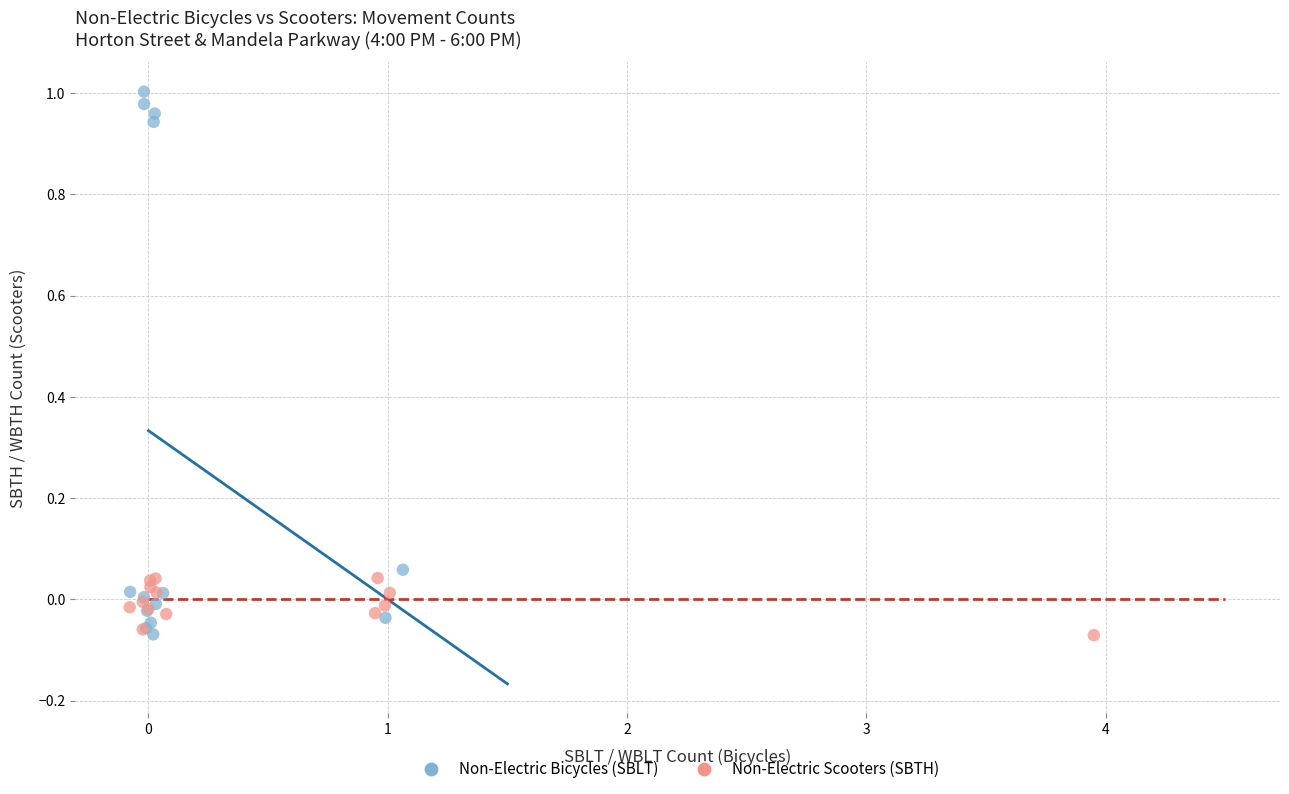

Which series contains the highest Y value?

Non-Electric Bicycles (SBLT)